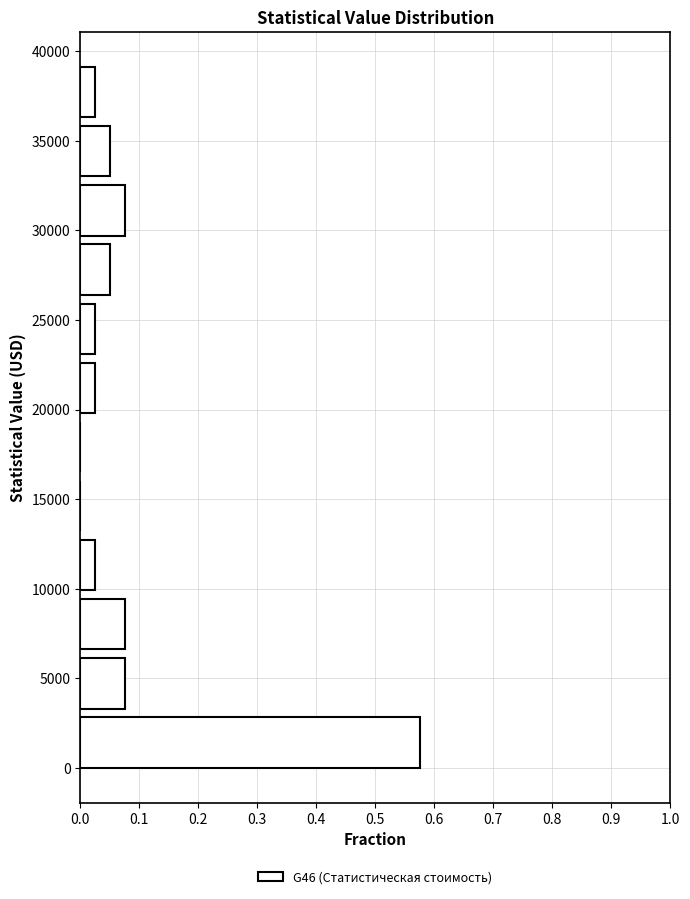

Over which range of the y-axis is the bar longest?

0 to 3500